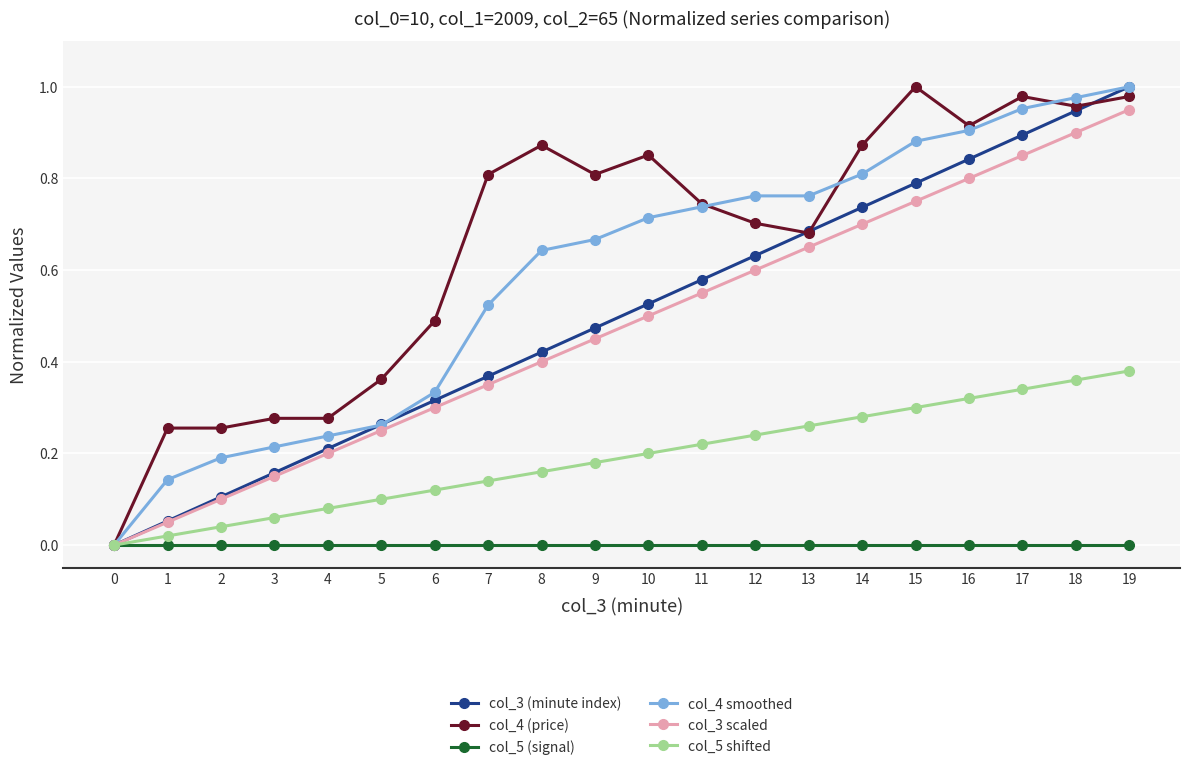

The col_5 (signal) series shows 0.0 at 0. True or false?

True